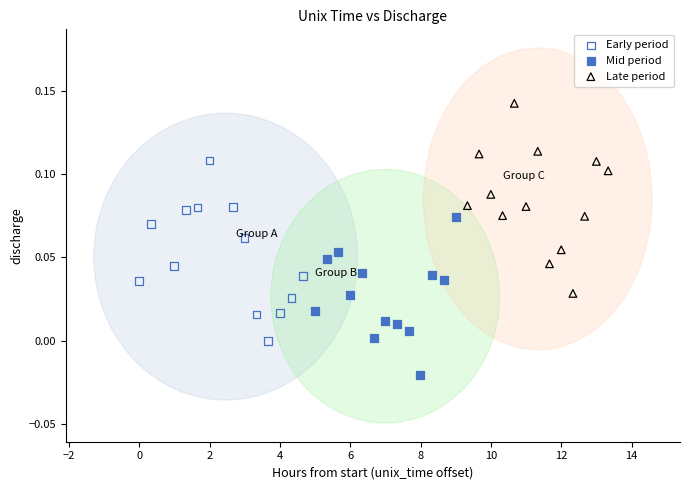

Which series contains the highest Y value?

Late period